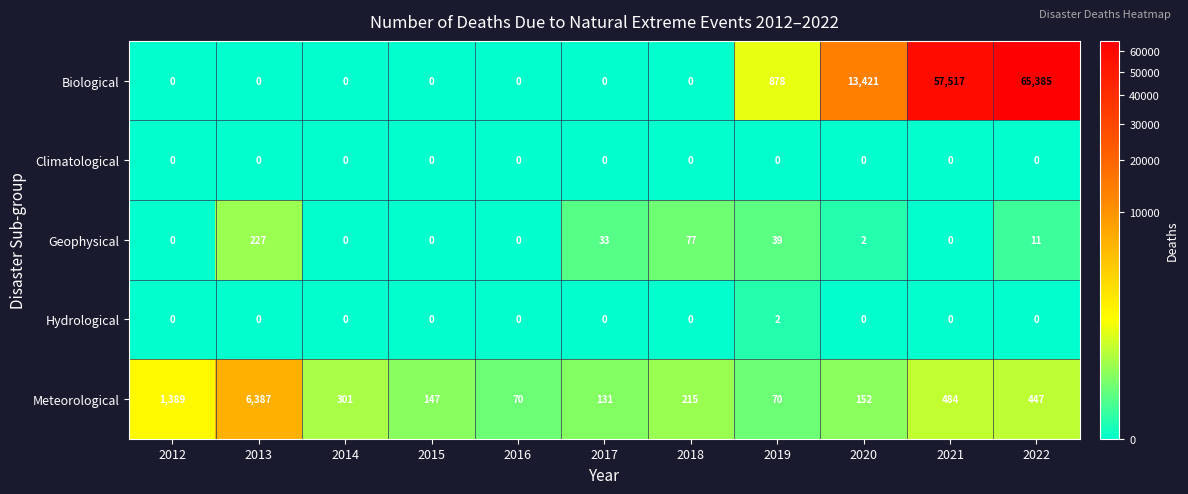

What is the maximum value shown in the chart?

65385